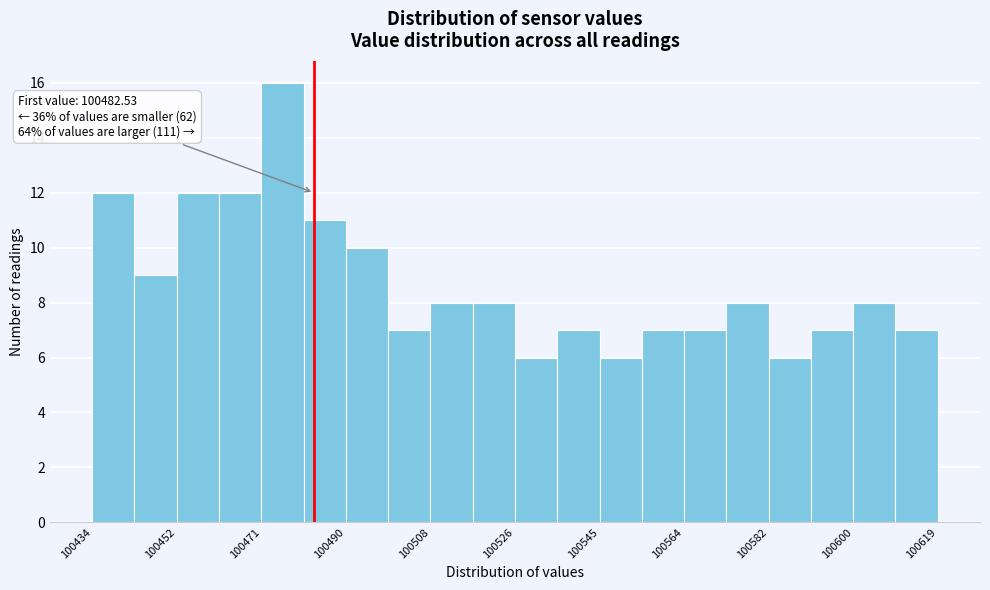

Over which range of the x-axis is the bar tallest?

100472 to 100480